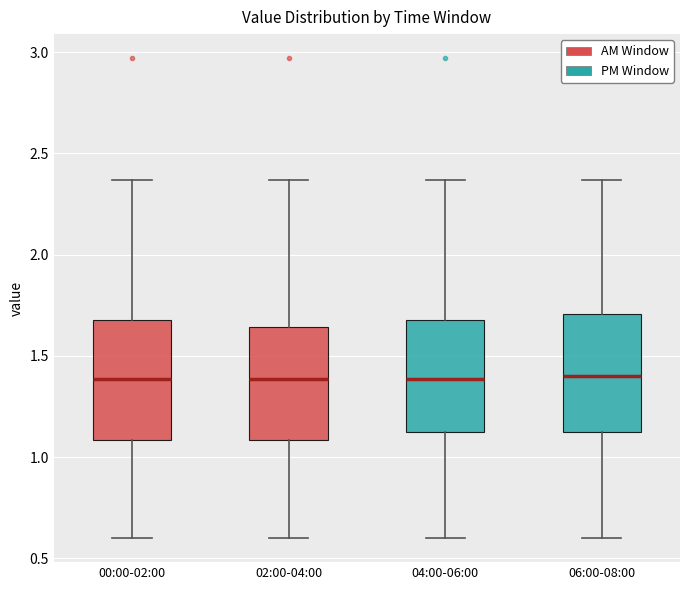

Where is the upper edge of the box for 04:00-06:00 on the y-axis? The values are not printed on the chart, so give them approximately, as read against the axis.

1.70